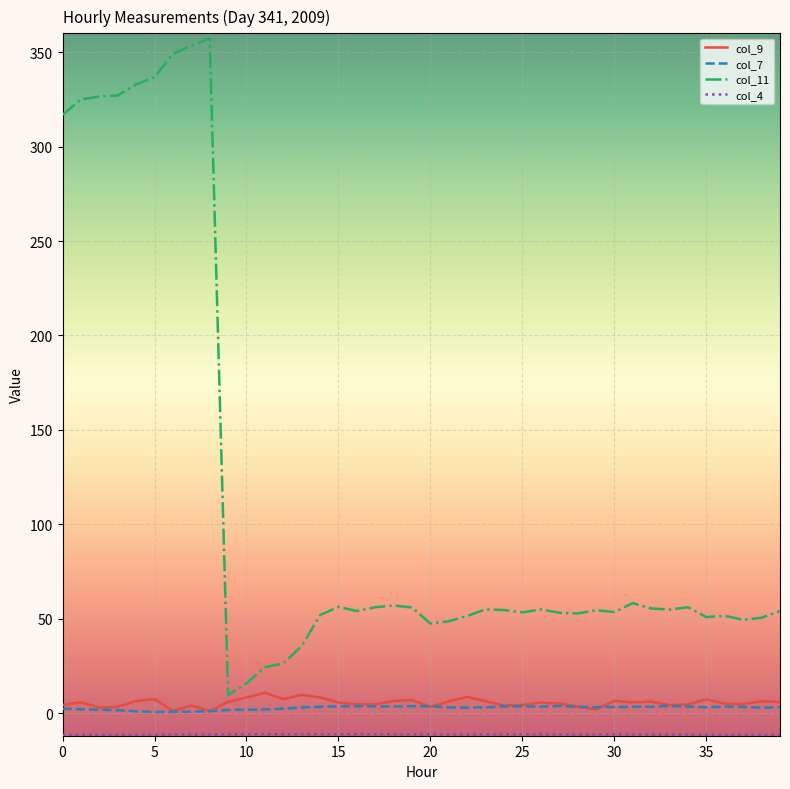

At how many categories does at least one series exceed 7?

40